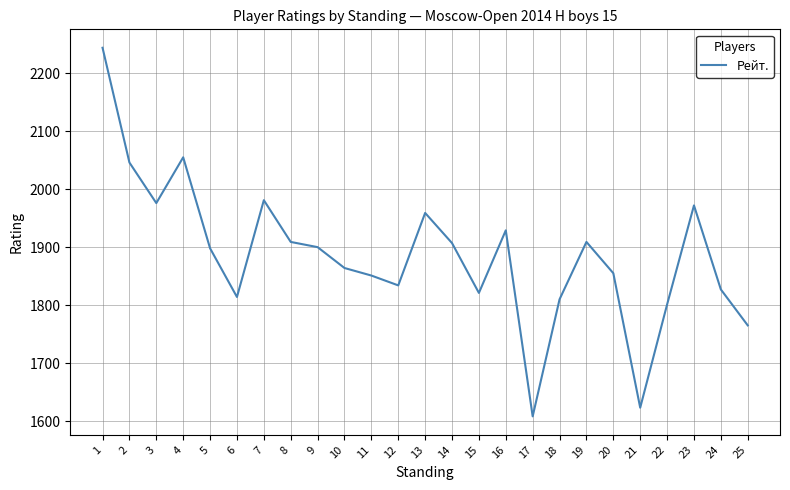

What is the ratio of the value at 25 to the value at 20?

1.0